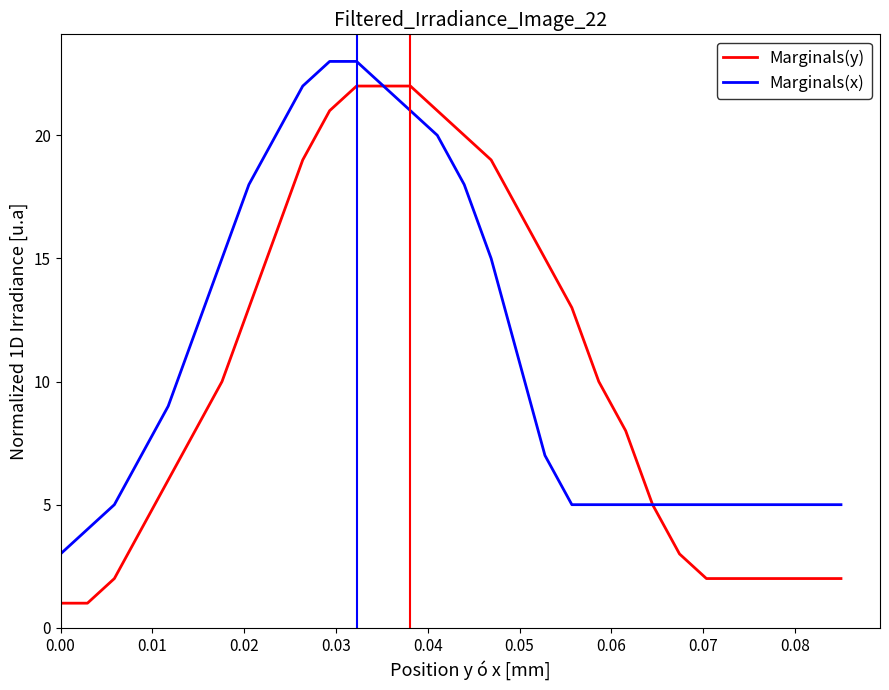

Which series has the widest spread of values?

Marginals(y)